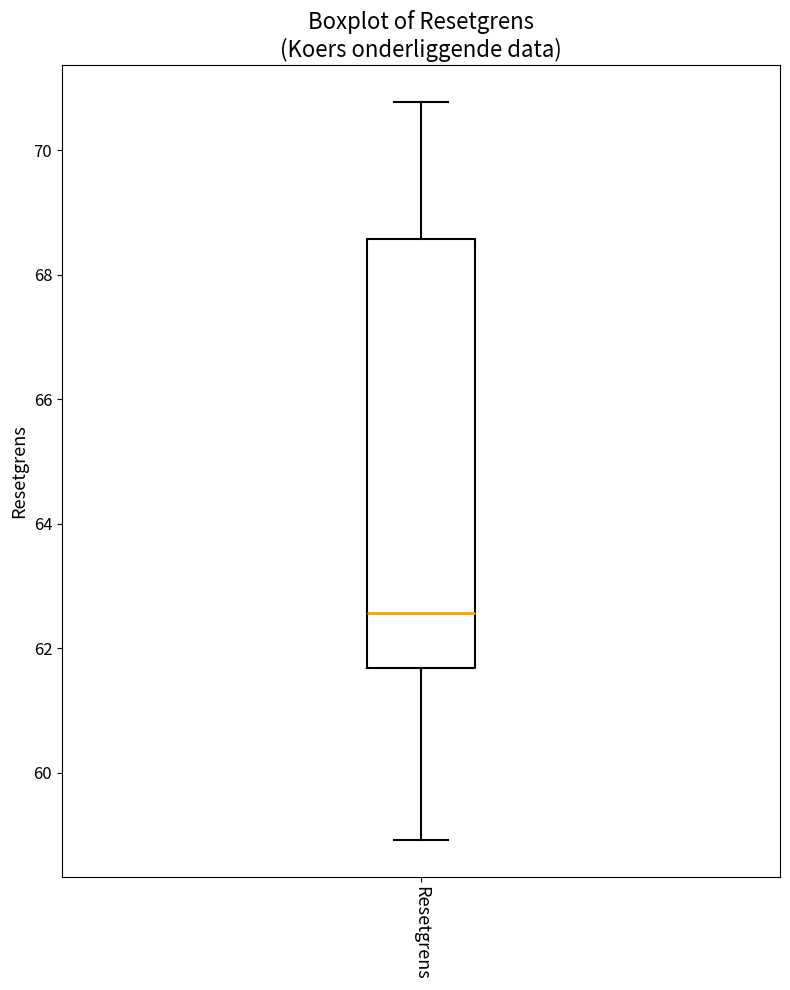

Read this box plot against the y-axis: the position of the median line, the range covered by the box, and the ends of both whiskers. The values are not printed on the chart, so give them approximately, as read against the axis.

median 62.6, box 61.6 to 68.6, whiskers 59.0 to 70.8